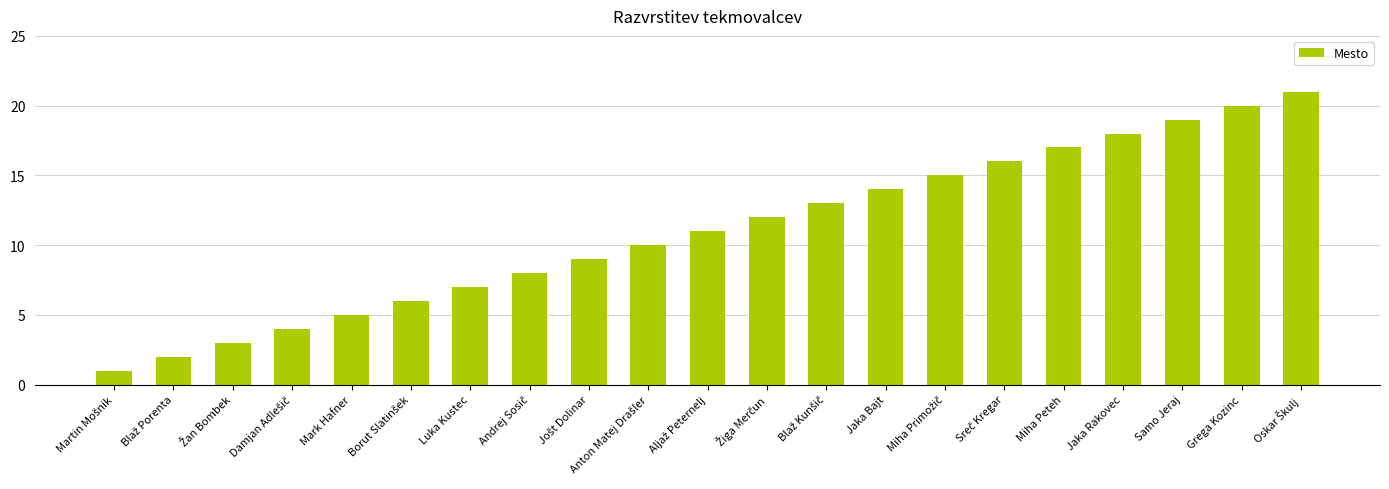

What is the sum of all values?

231